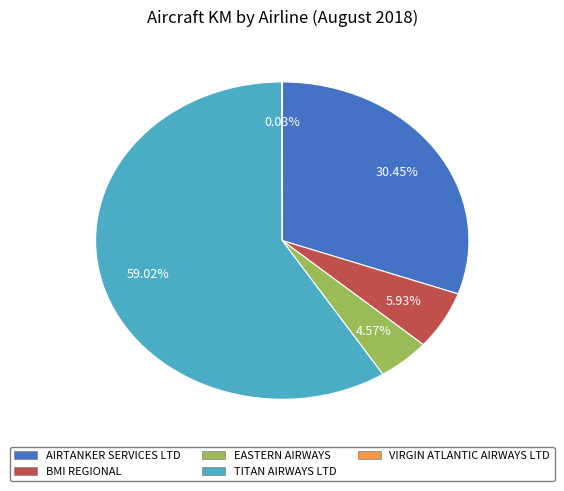

Is there a majority slice in this chart?

Yes